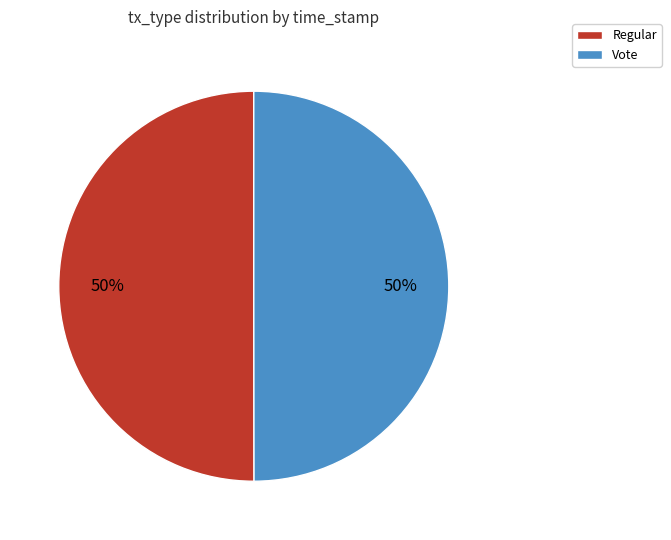

Combined, do Vote and Regular account for over 50%?

Yes